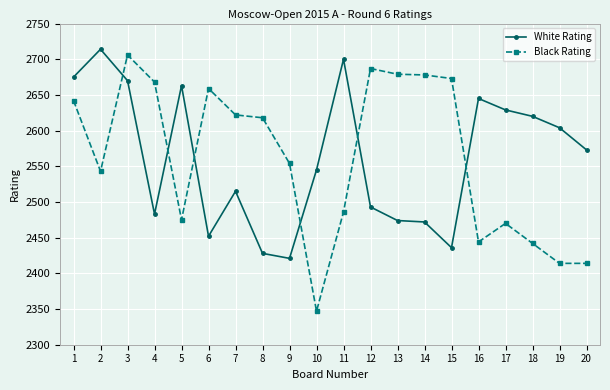

Rank the series at 16 from highest to lowest value.

White Rating, Black Rating